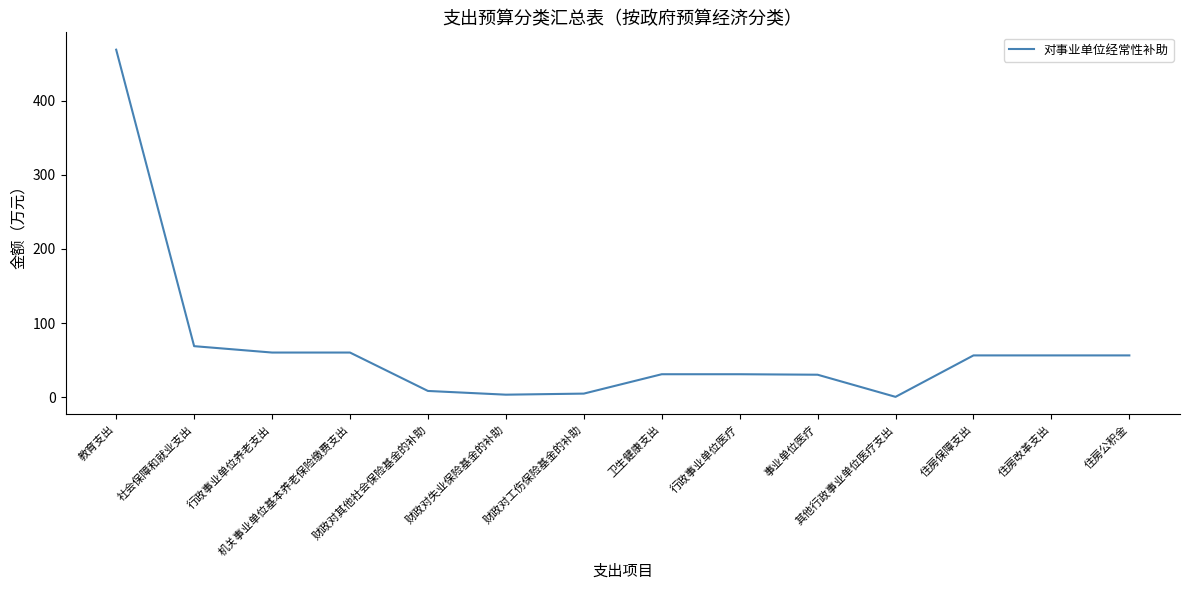

Is it true that the value at 卫生健康支出 is 31.1?

True